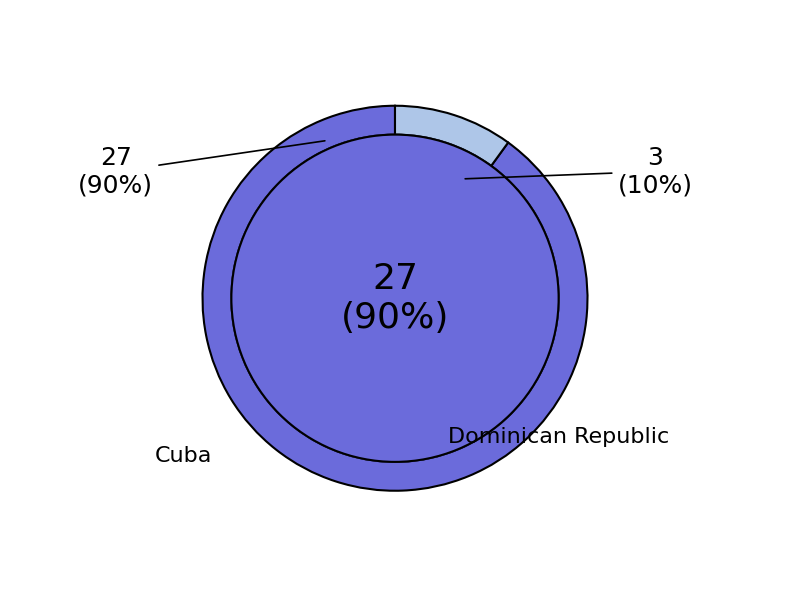

To the nearest percent, what is the combined percentage of Cuba and Dominican Republic?

100%